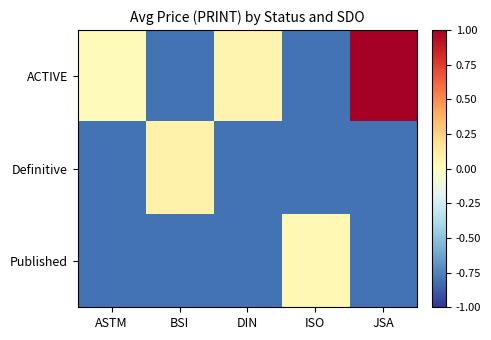

Rank the series by their maximum value, from lowest to highest.

Published, Definitive, ACTIVE